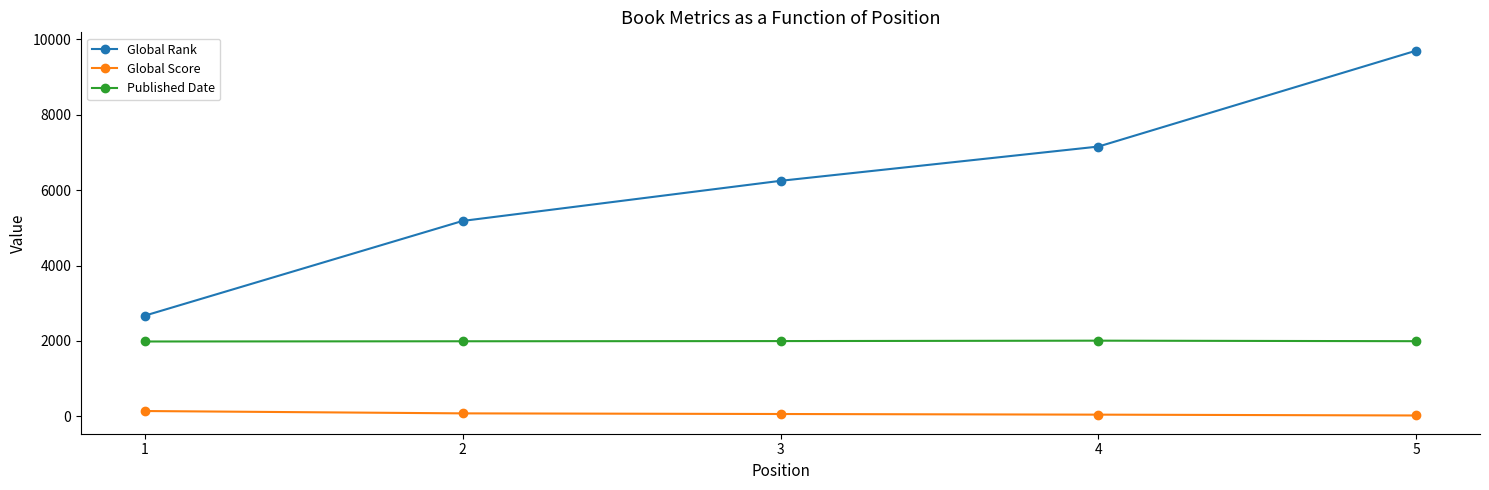

Read the Global Score value at 1, to the nearest 5.

140